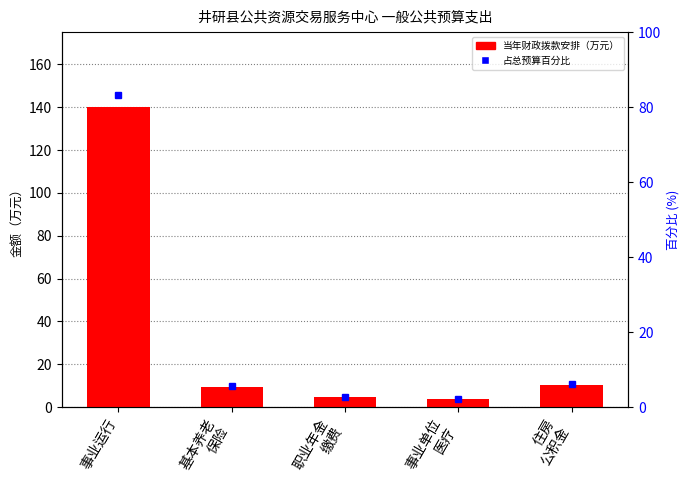

What is the average value?

33.6